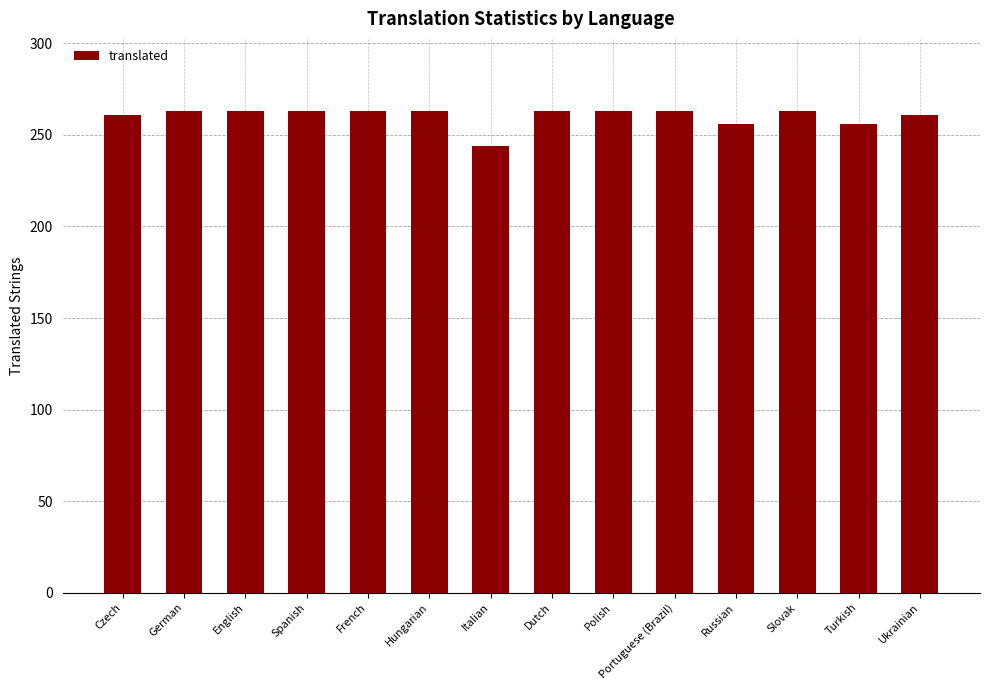

What is the smallest value displayed?

244